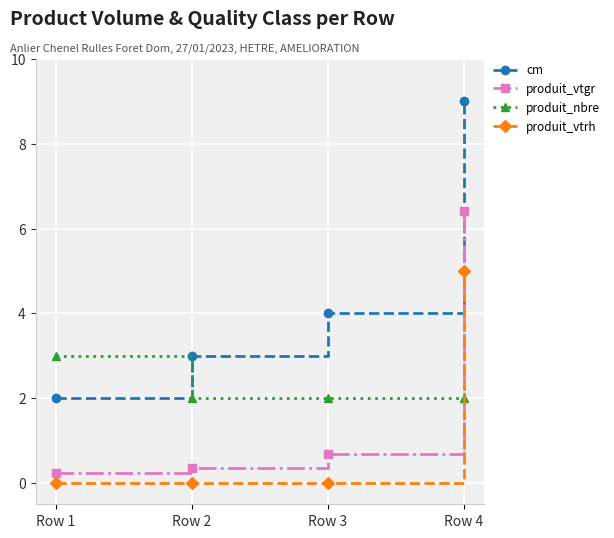

Which category has the highest value in the produit_vtgr series?

Row 4